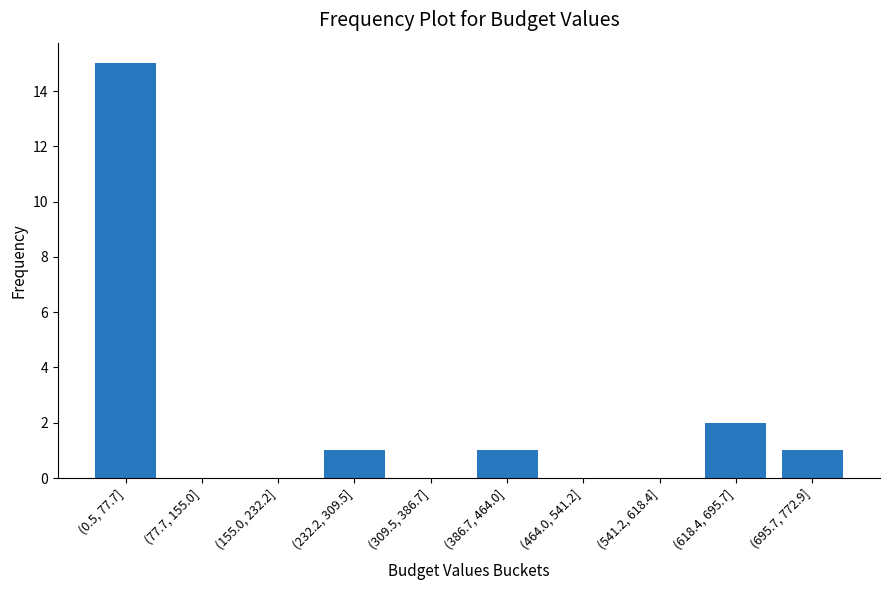

Reading right to left, list all the values displayed in this chart.

(695.7, 772.9]=1	(618.4, 695.7]=2	(541.2, 618.4]=0	(464.0, 541.2]=0	(386.7, 464.0]=1	(309.5, 386.7]=0	(232.2, 309.5]=1	(155.0, 232.2]=0	(77.7, 155.0]=0	(0.5, 77.7]=15